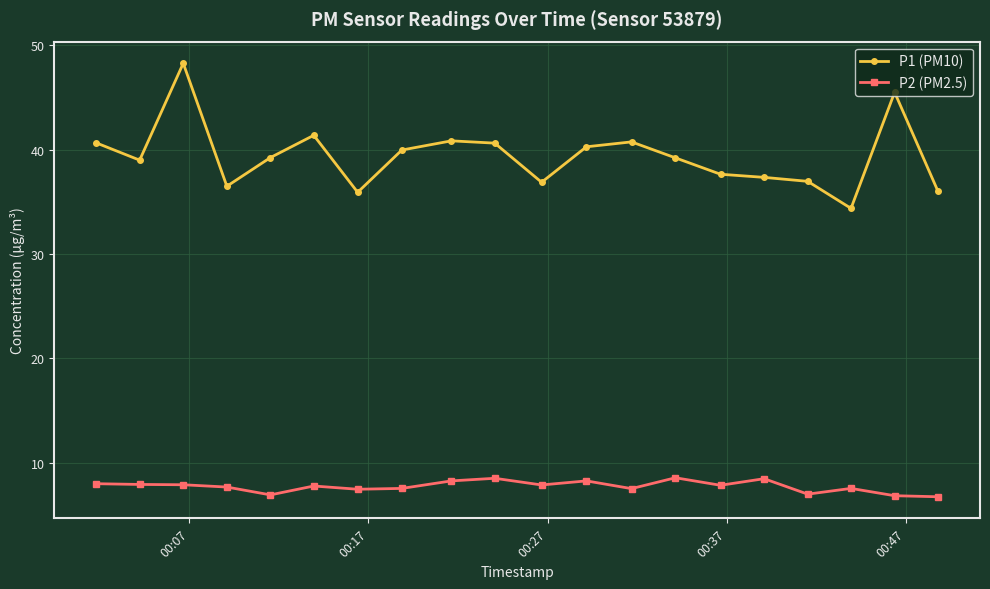

Does the chart display data point markers on the line(s)?

Yes